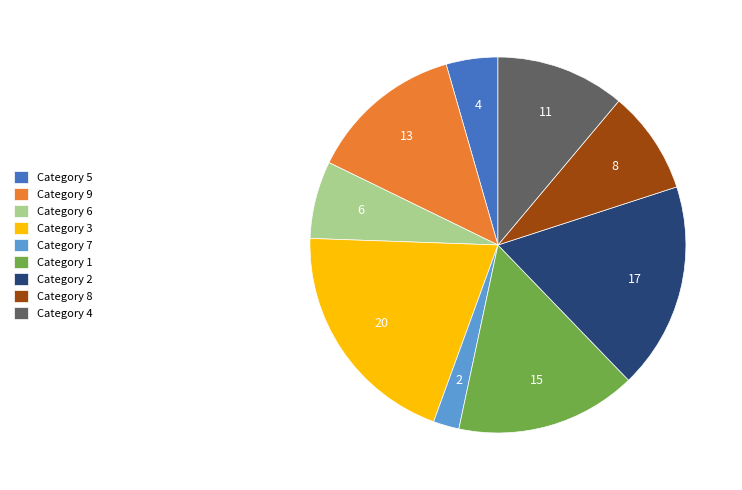

Does any single category account for the majority?

No